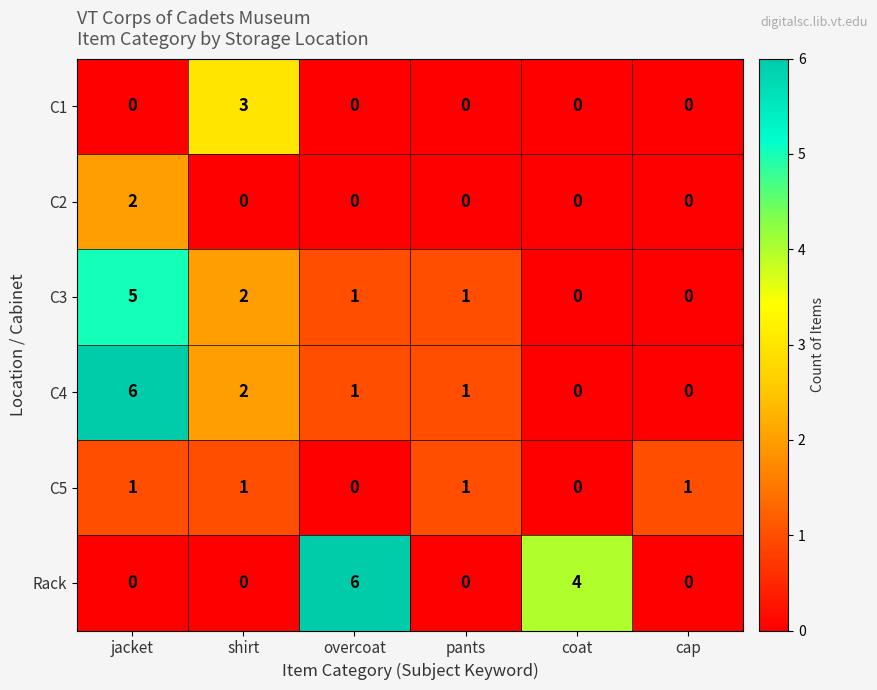

How many C1 values are between 0 and 1?

5